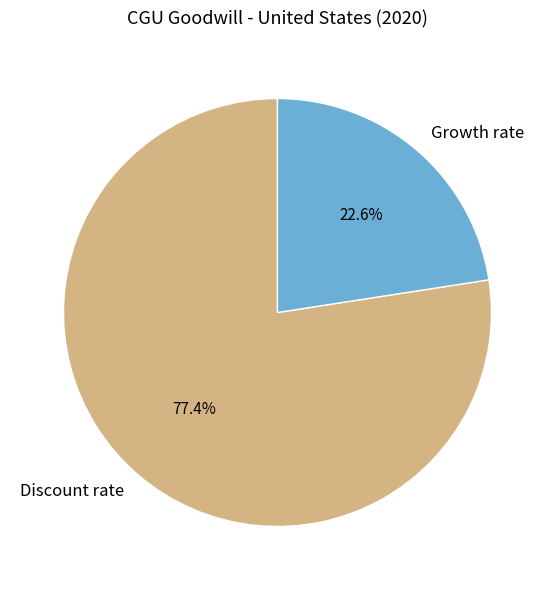

Which category has the smallest portion of the pie?

Growth rate